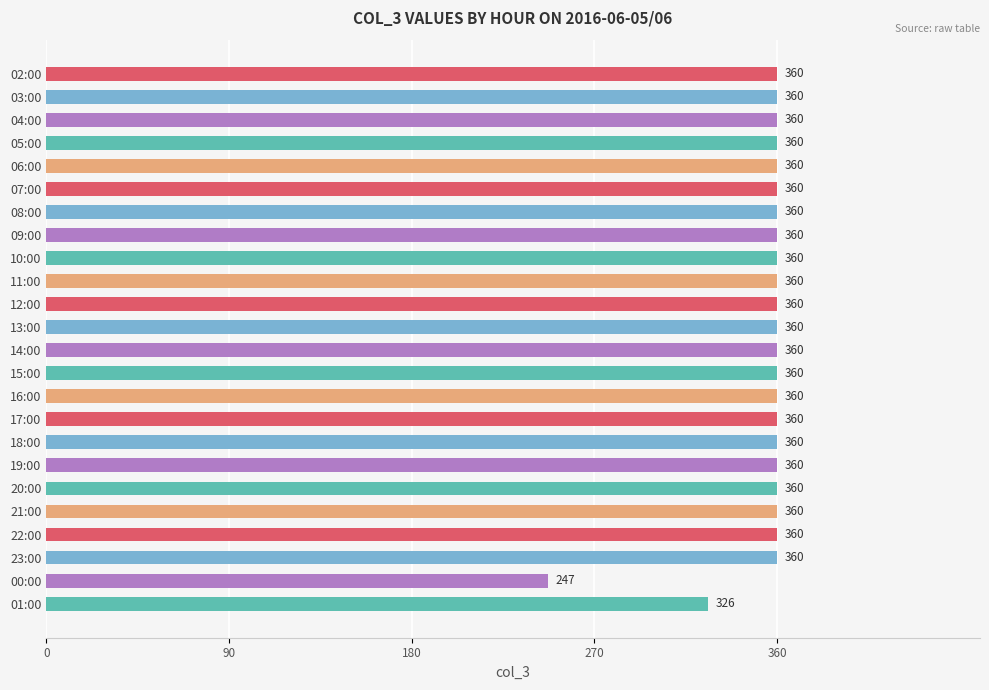

How many bars are there in total?

24